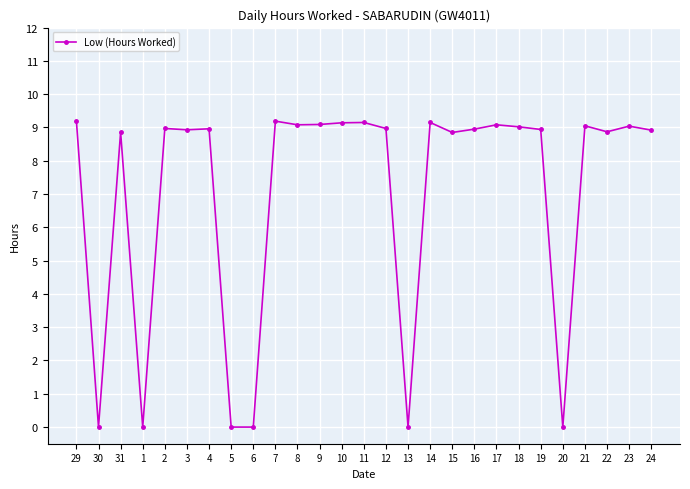

What is the change in value from 31 to 13?

-8.9